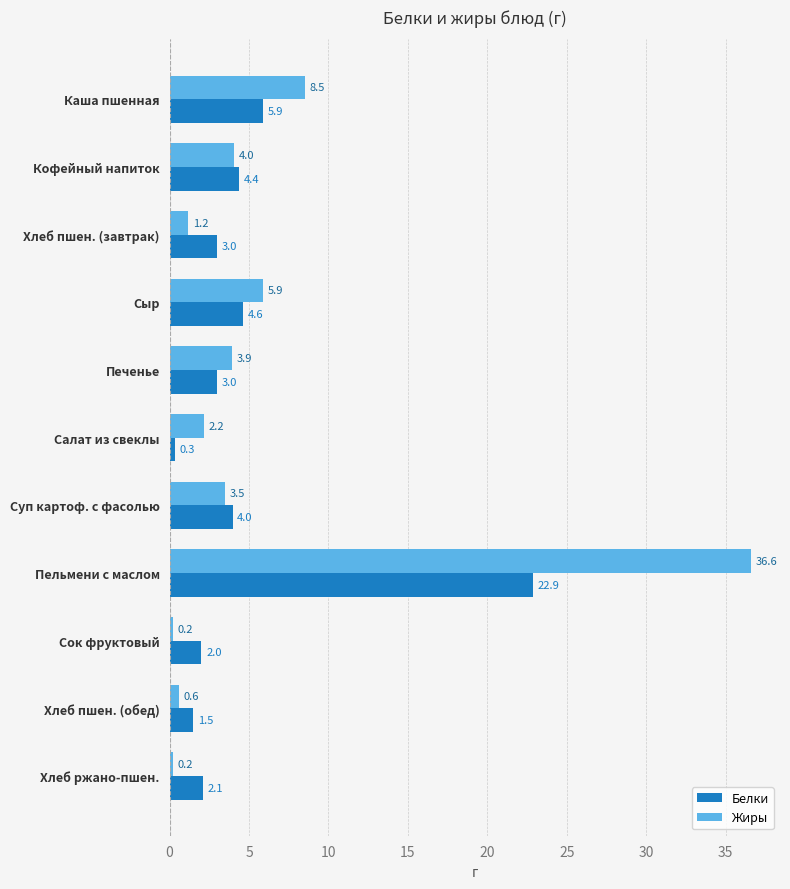

Rank the series by their average value, from lowest to highest.

Белки, Жиры